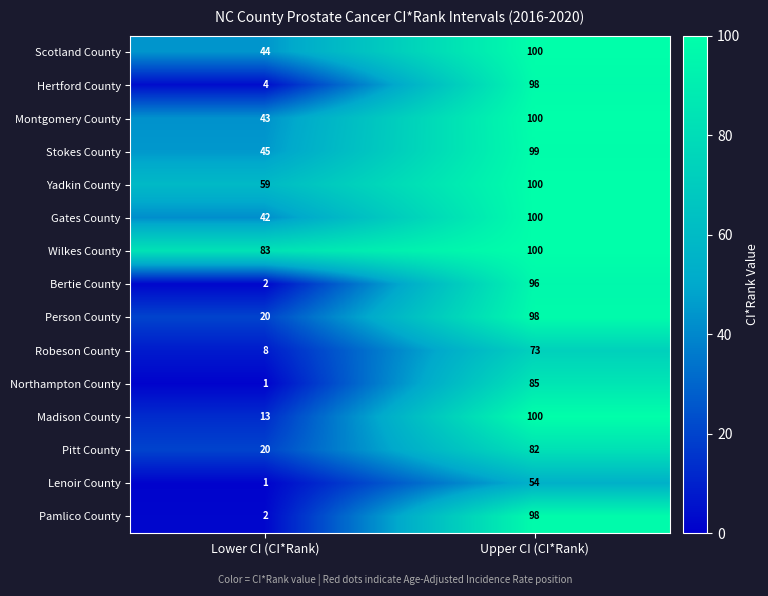

Reading right to left, transcribe all the data shown in this chart.

Scotland County: Upper CI (CI*Rank)=100	Lower CI (CI*Rank)=44
Hertford County: Upper CI (CI*Rank)=98	Lower CI (CI*Rank)=4
Montgomery County: Upper CI (CI*Rank)=100	Lower CI (CI*Rank)=43
Stokes County: Upper CI (CI*Rank)=99	Lower CI (CI*Rank)=45
Yadkin County: Upper CI (CI*Rank)=100	Lower CI (CI*Rank)=59
Gates County: Upper CI (CI*Rank)=100	Lower CI (CI*Rank)=42
Wilkes County: Upper CI (CI*Rank)=100	Lower CI (CI*Rank)=83
Bertie County: Upper CI (CI*Rank)=96	Lower CI (CI*Rank)=2
Person County: Upper CI (CI*Rank)=98	Lower CI (CI*Rank)=20
Robeson County: Upper CI (CI*Rank)=73	Lower CI (CI*Rank)=8
Northampton County: Upper CI (CI*Rank)=85	Lower CI (CI*Rank)=1
Madison County: Upper CI (CI*Rank)=100	Lower CI (CI*Rank)=13
Pitt County: Upper CI (CI*Rank)=82	Lower CI (CI*Rank)=20
Lenoir County: Upper CI (CI*Rank)=54	Lower CI (CI*Rank)=1
Pamlico County: Upper CI (CI*Rank)=98	Lower CI (CI*Rank)=2